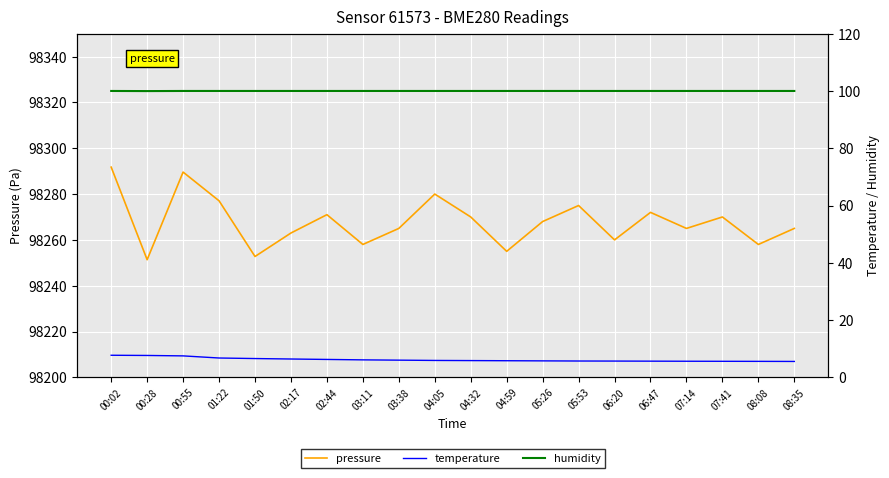

At which category does the chart reach its peak across all series?

00:02